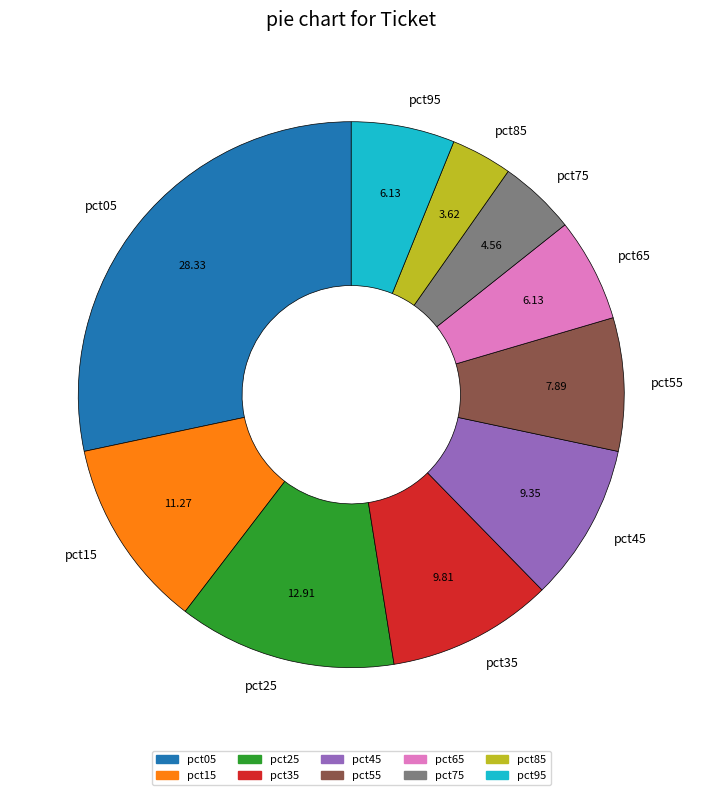

How many slices are in this pie chart?

10